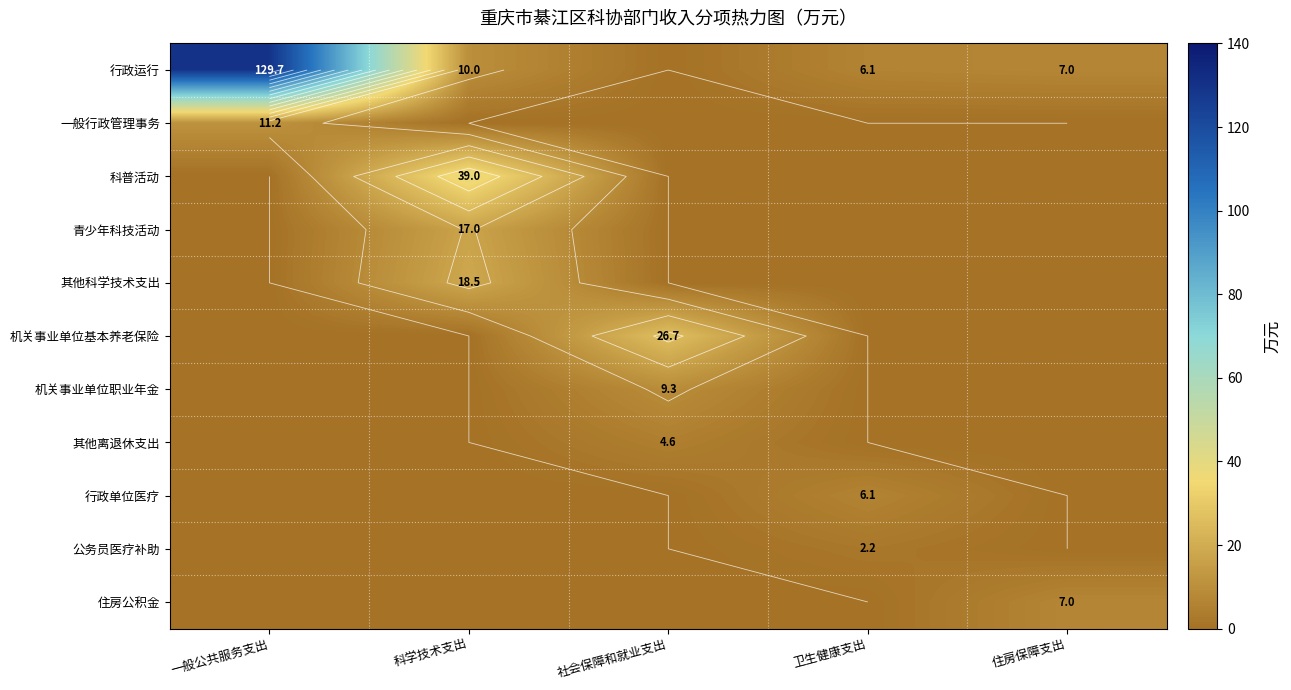

At which label is 住房公积金 closest to 3?

一般公共服务支出